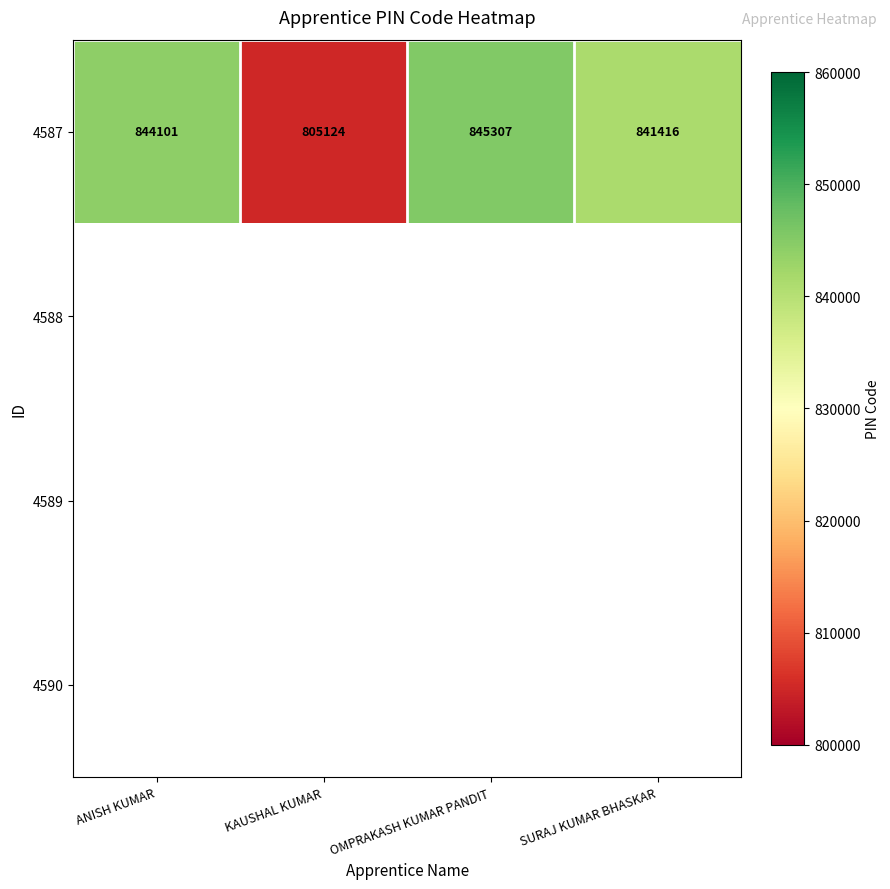

What is the difference between the second highest and second lowest values in the 4587 series?

2685